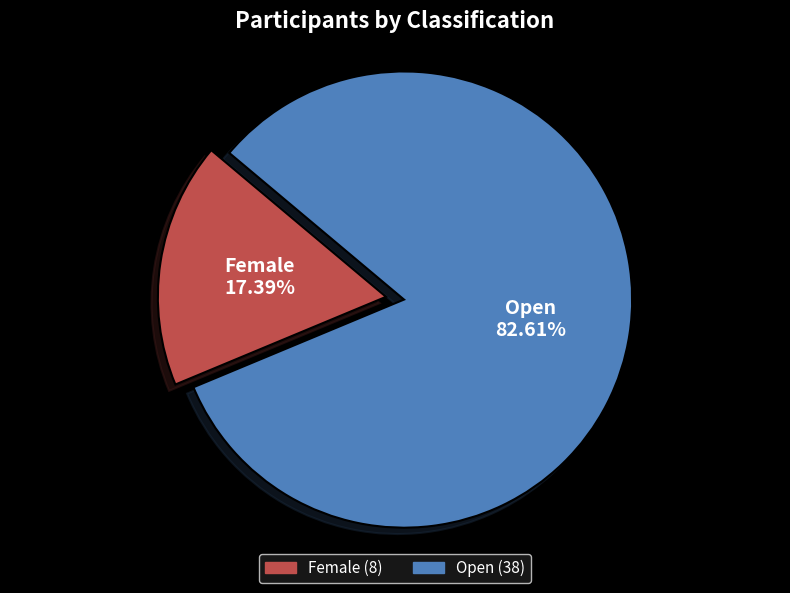

Is it true that Female is 17% of the pie?

True